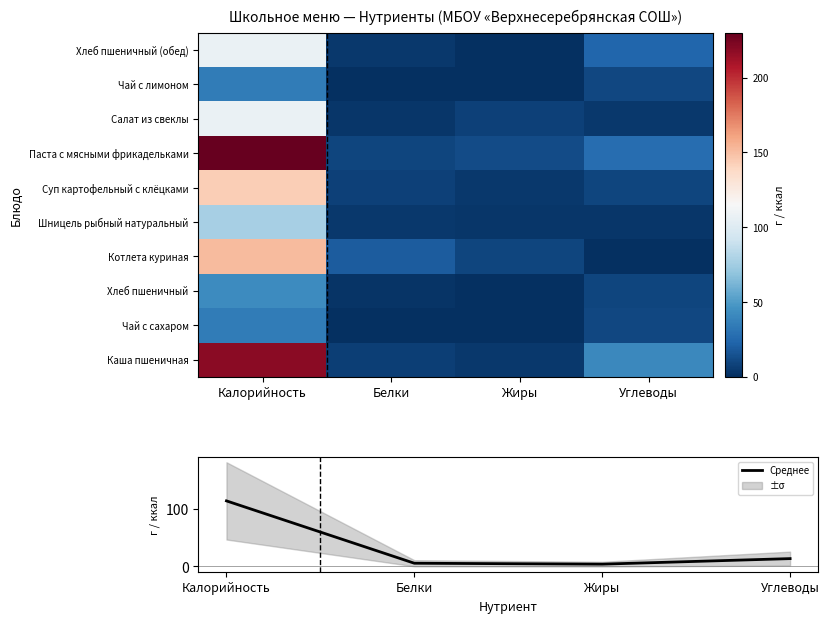

In Среднее, how many points are lower than both neighbors (excluding endpoints)?

1